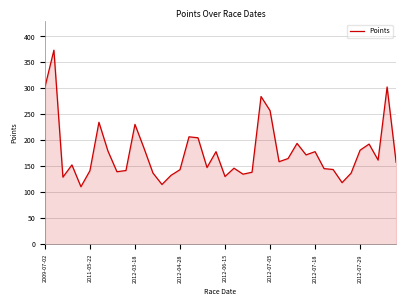

What is the average value?

177.2